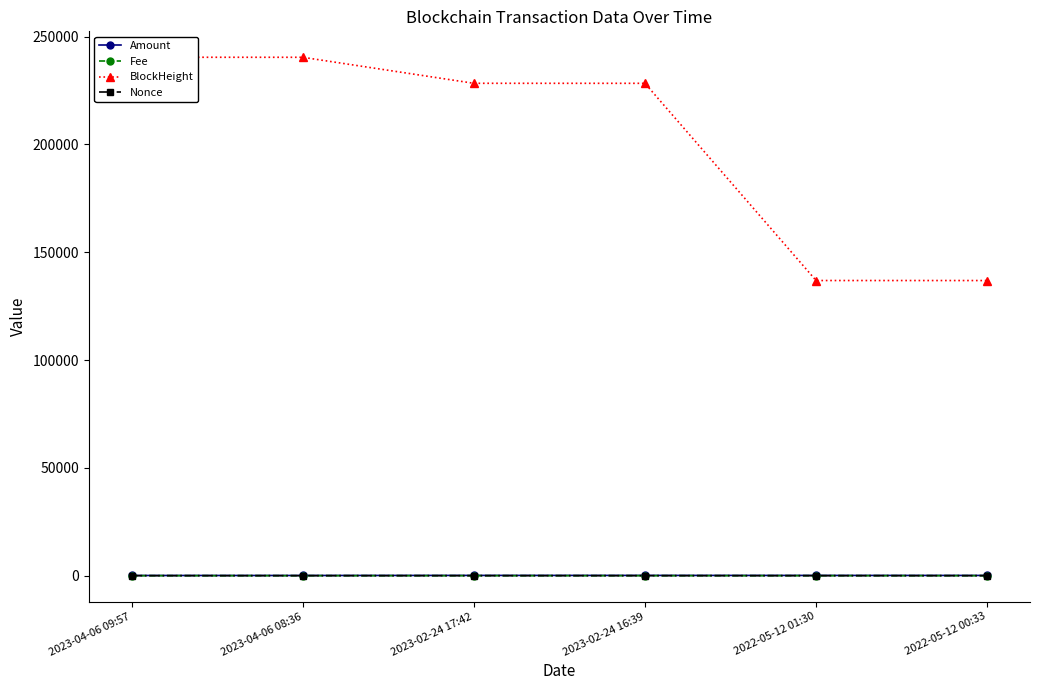

What is the difference between the highest and lowest values at 2023-02-24 17:42?

228344.9